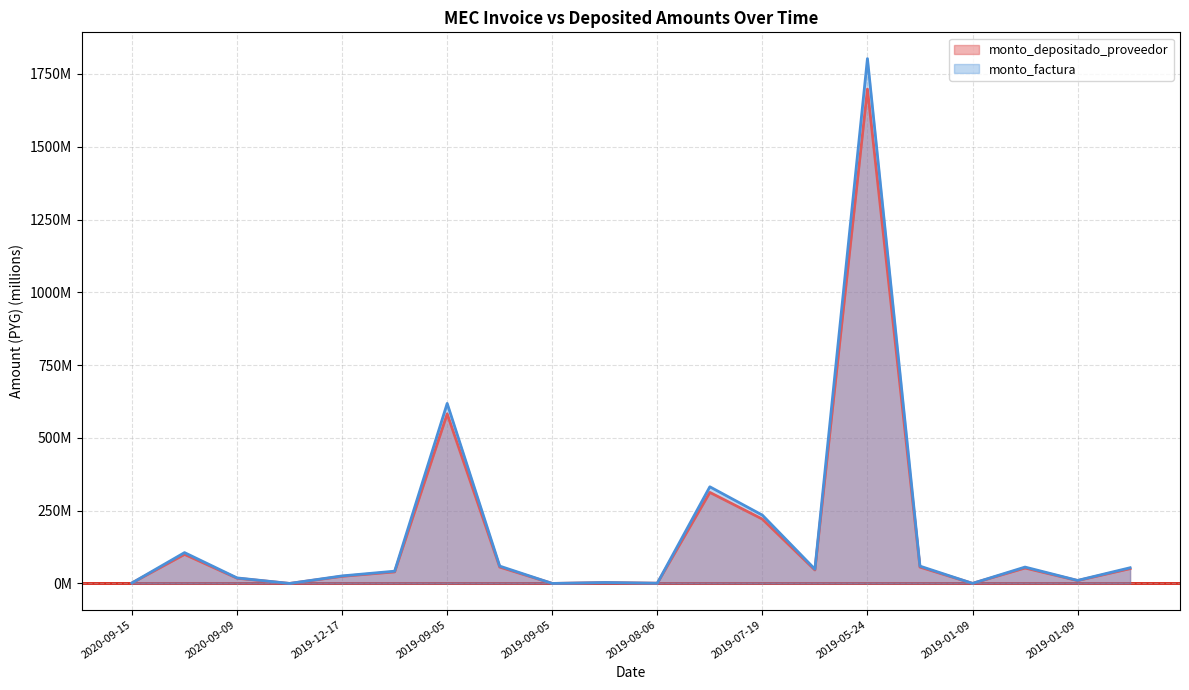

What is the difference between the second highest and minimum values in the monto_depositado_proveedor series?

582.4